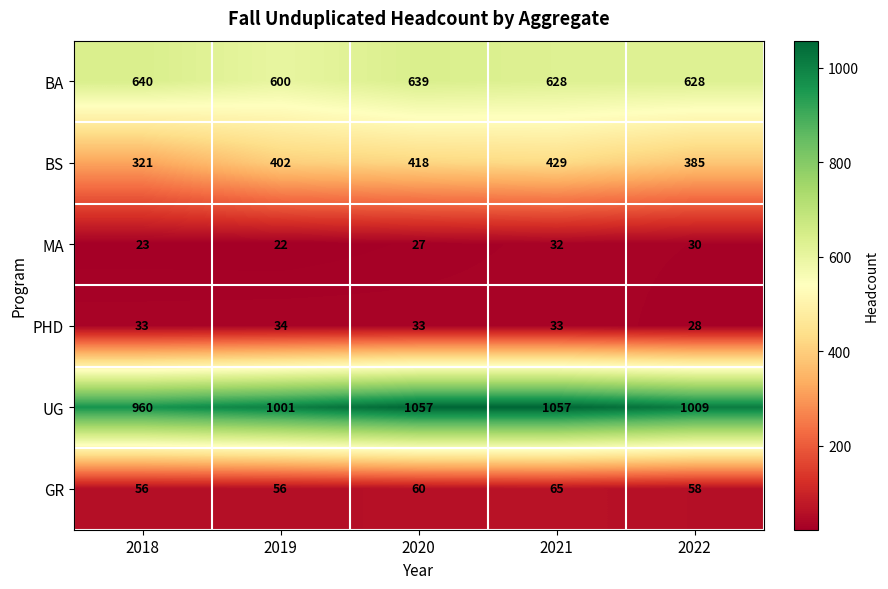

What is the minimum value shown in the chart?

22